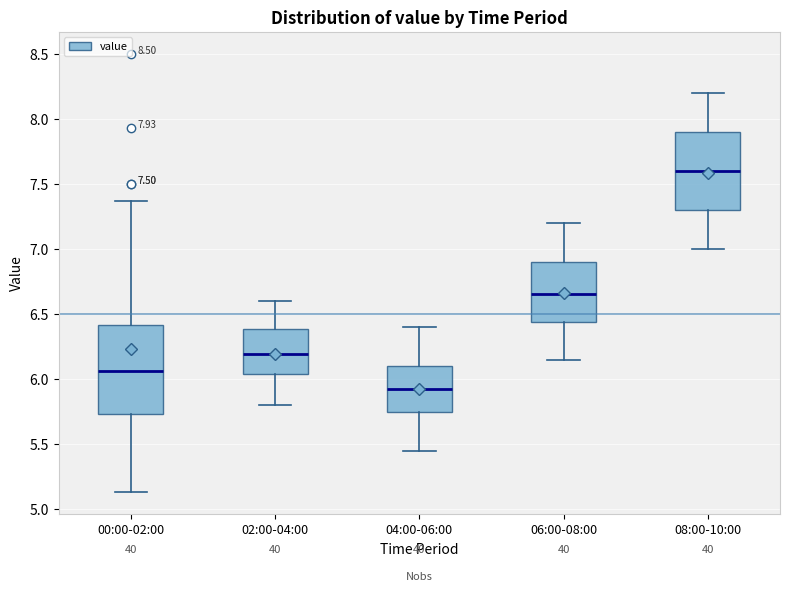

Comparing the boxes themselves (not the whiskers), which one is the tallest?

00:00-02:00